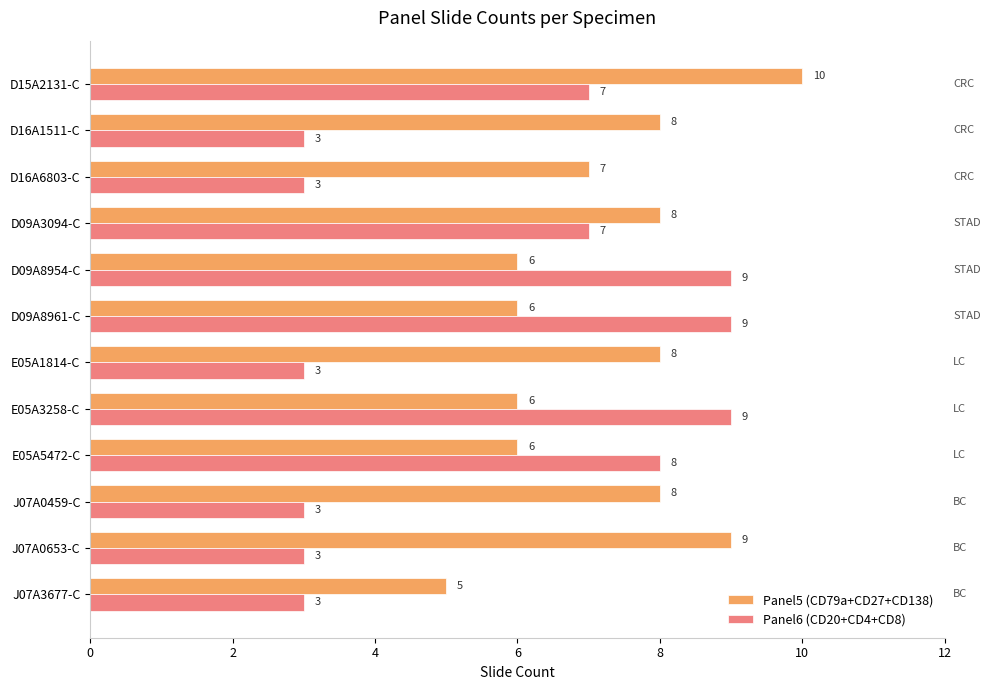

What is the maximum value shown in the chart?

10